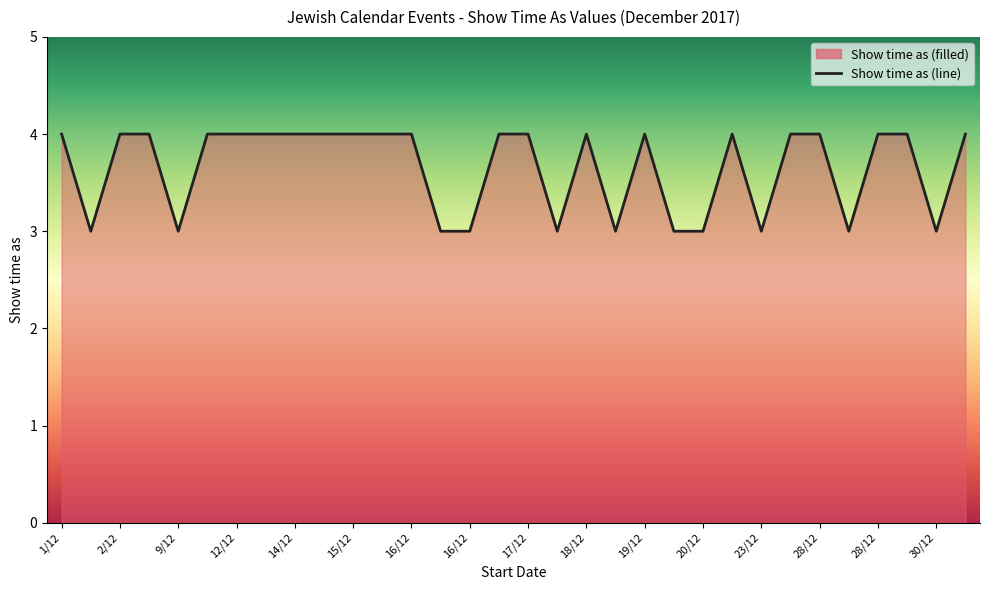

Does the chart display data point markers on the line(s)?

No